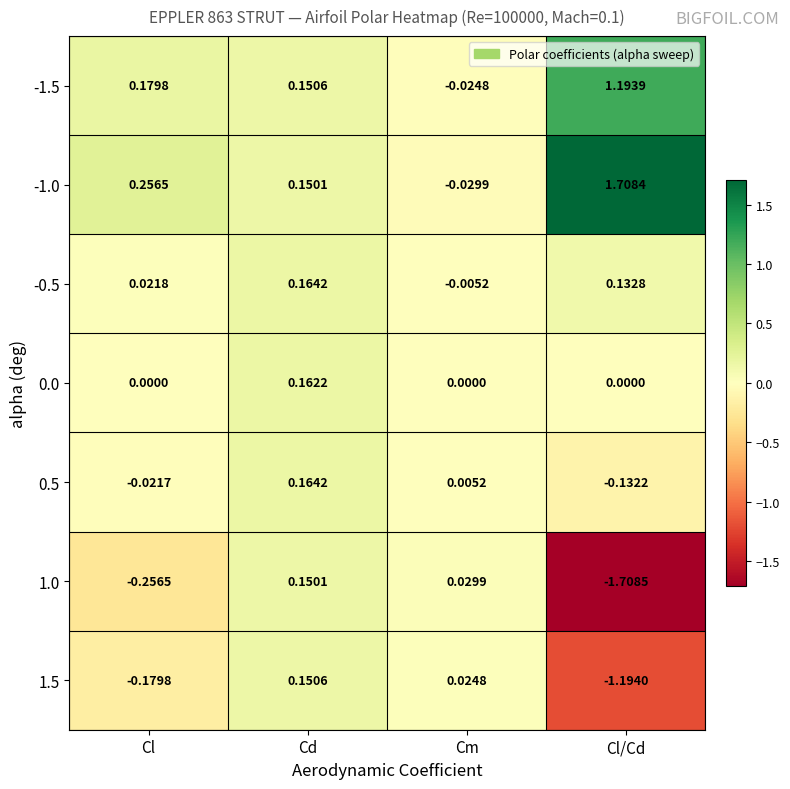

Between Cd and Cm, which series saw the biggest shift?

-1.0